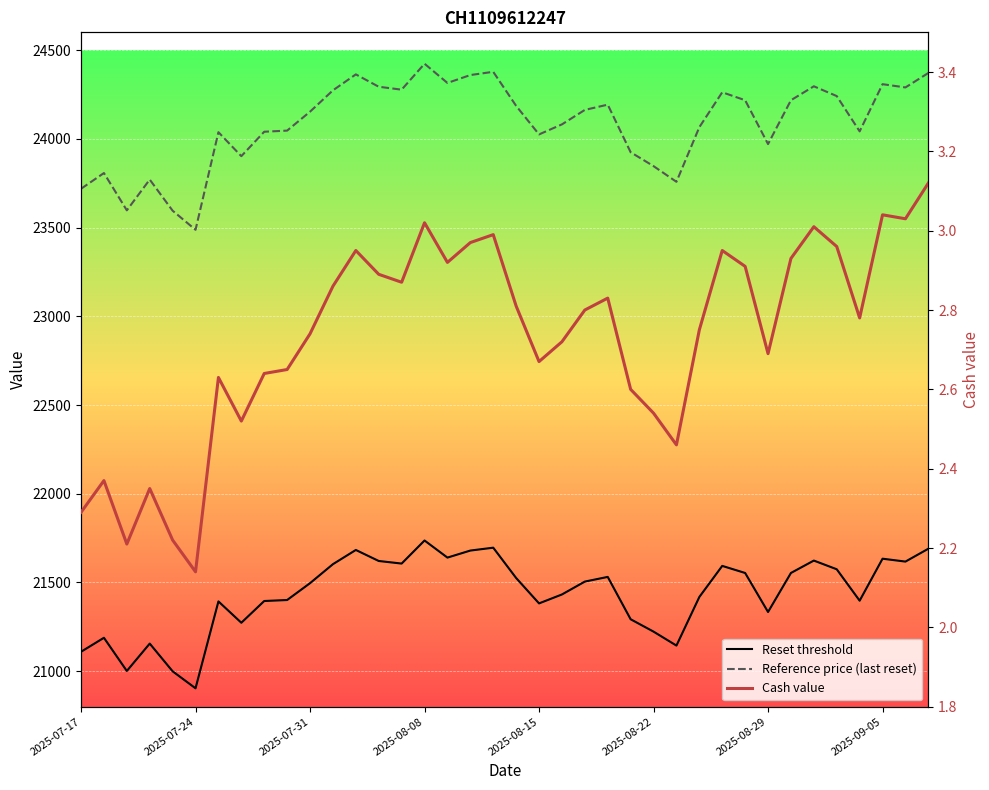

Is it true that Reset threshold equals 8517.5 at 2025-07-24?

False